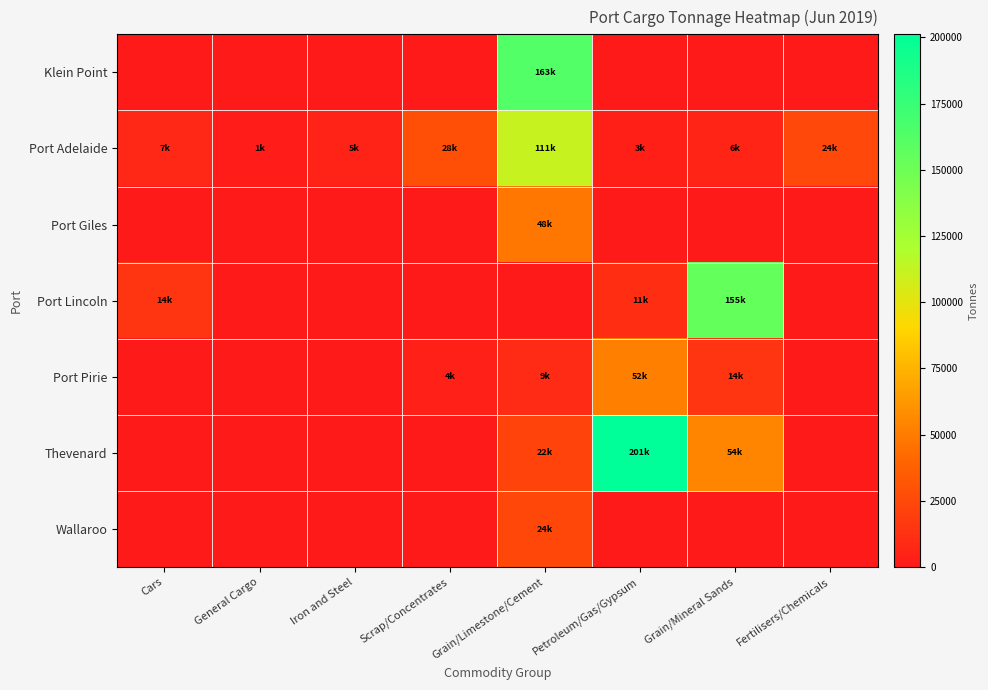

Between Scrap/Concentrates and General Cargo, which is larger?

Scrap/Concentrates